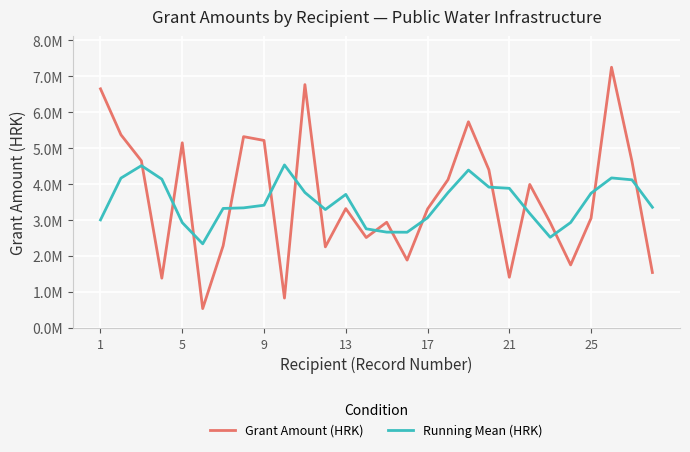

Does the chart display data point markers on the line(s)?

No